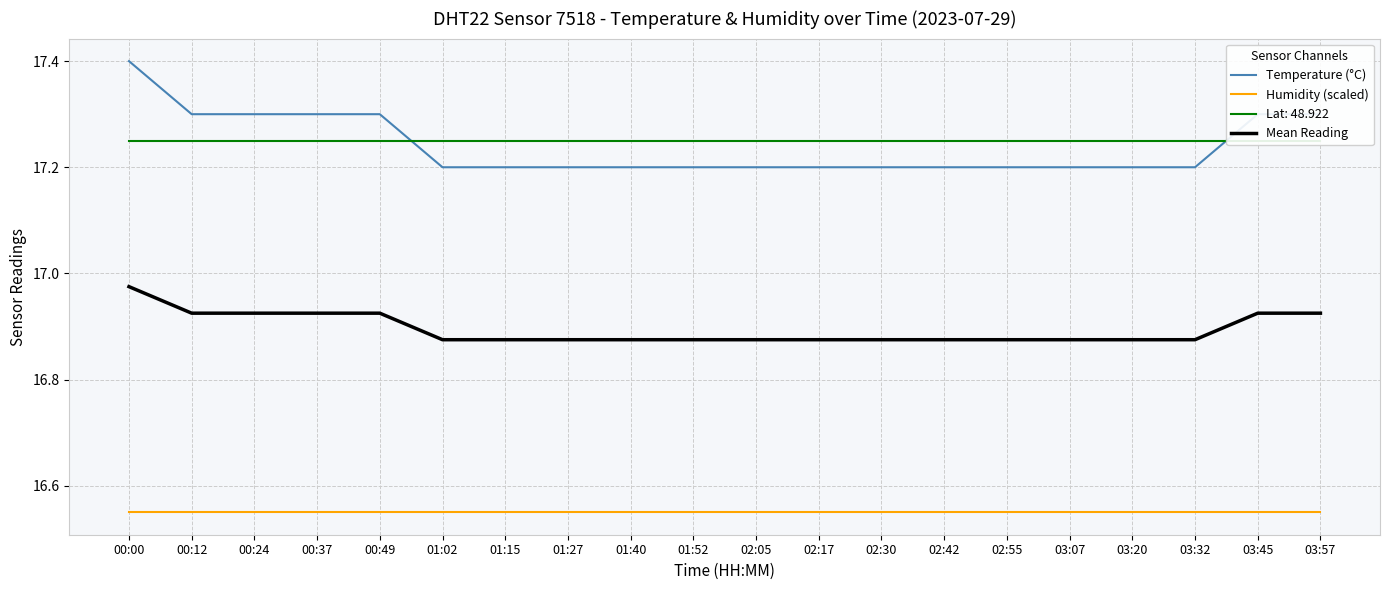

Does the chart display data point markers on the line(s)?

No